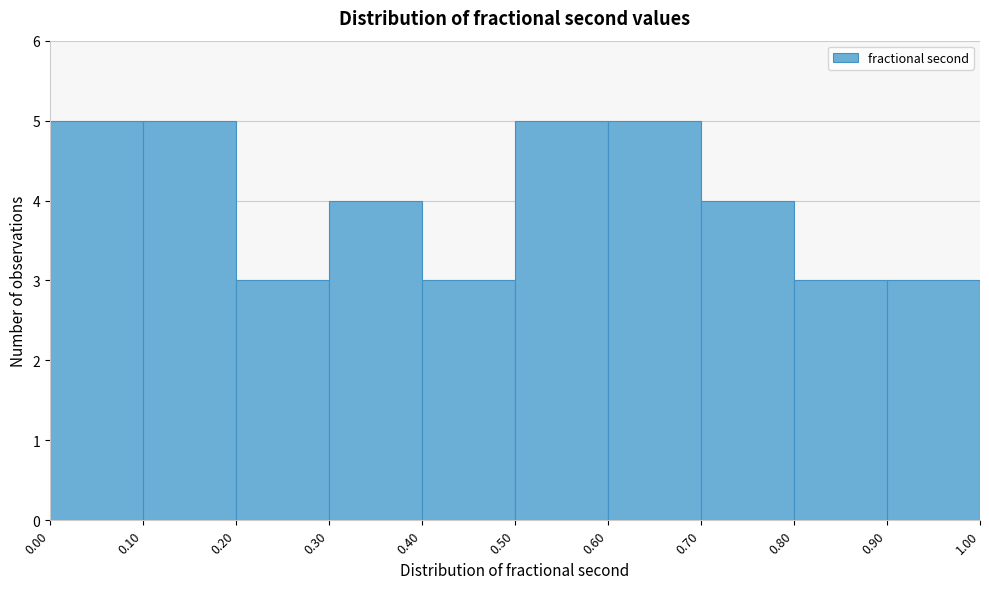

What is the height of the bar covering 0.30 to 0.40 on the x-axis? The values are not printed on the chart, so give them approximately, as read against the axis.

4